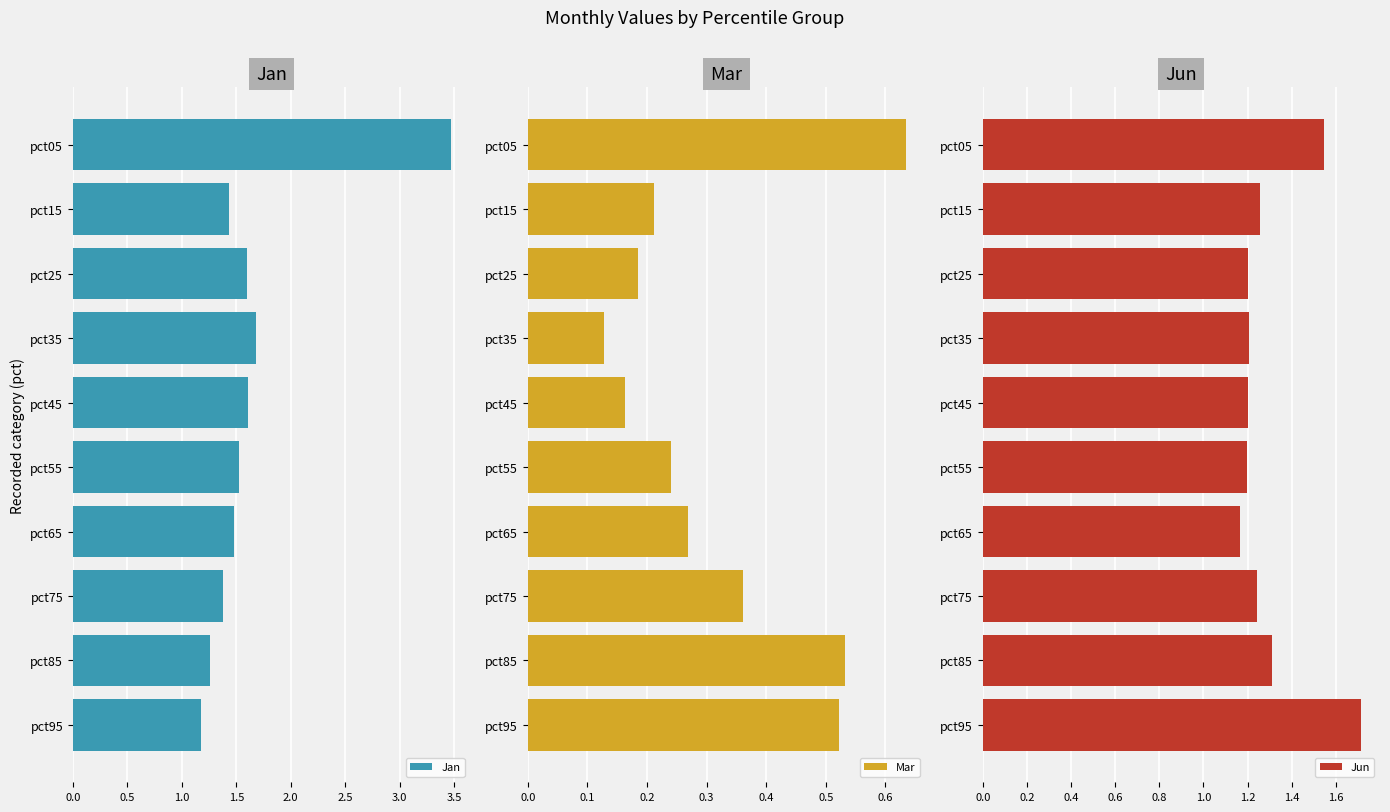

Rank the series by their average value, from lowest to highest.

Mar, Jun, Jan